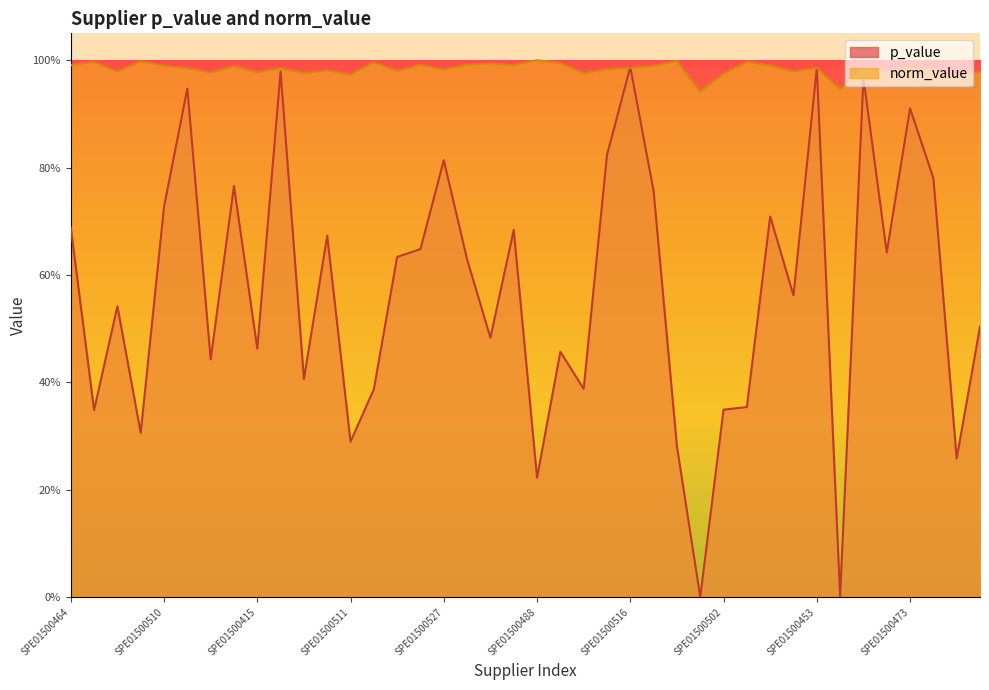

How many interior local valleys does the norm_value series have?

14